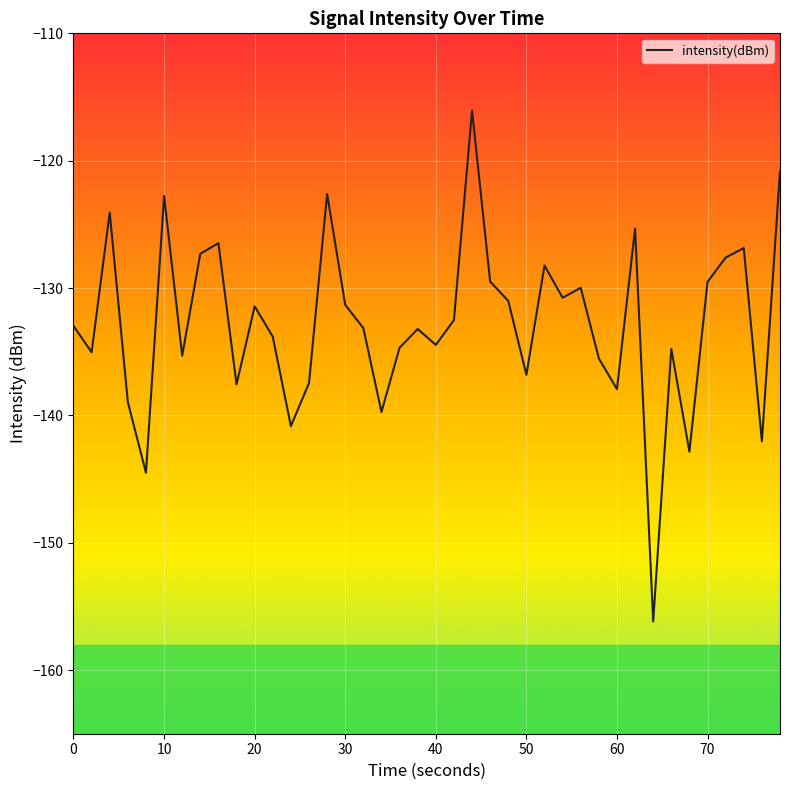

How many values are below -132?

22